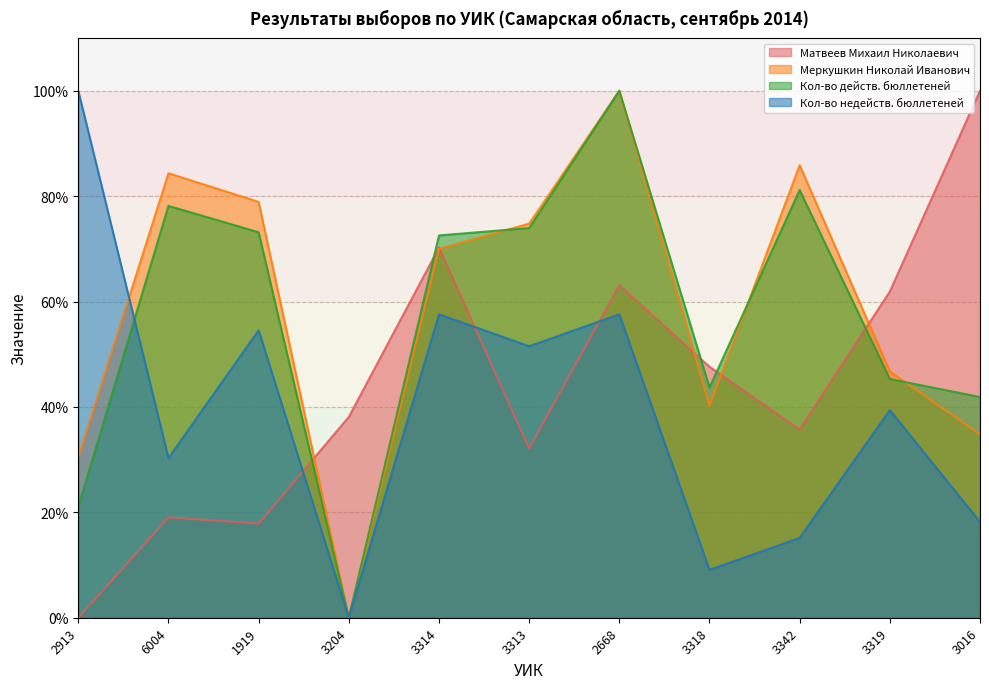

Which category has the lowest value in the Матвеев Михаил Николаевич series?

2913